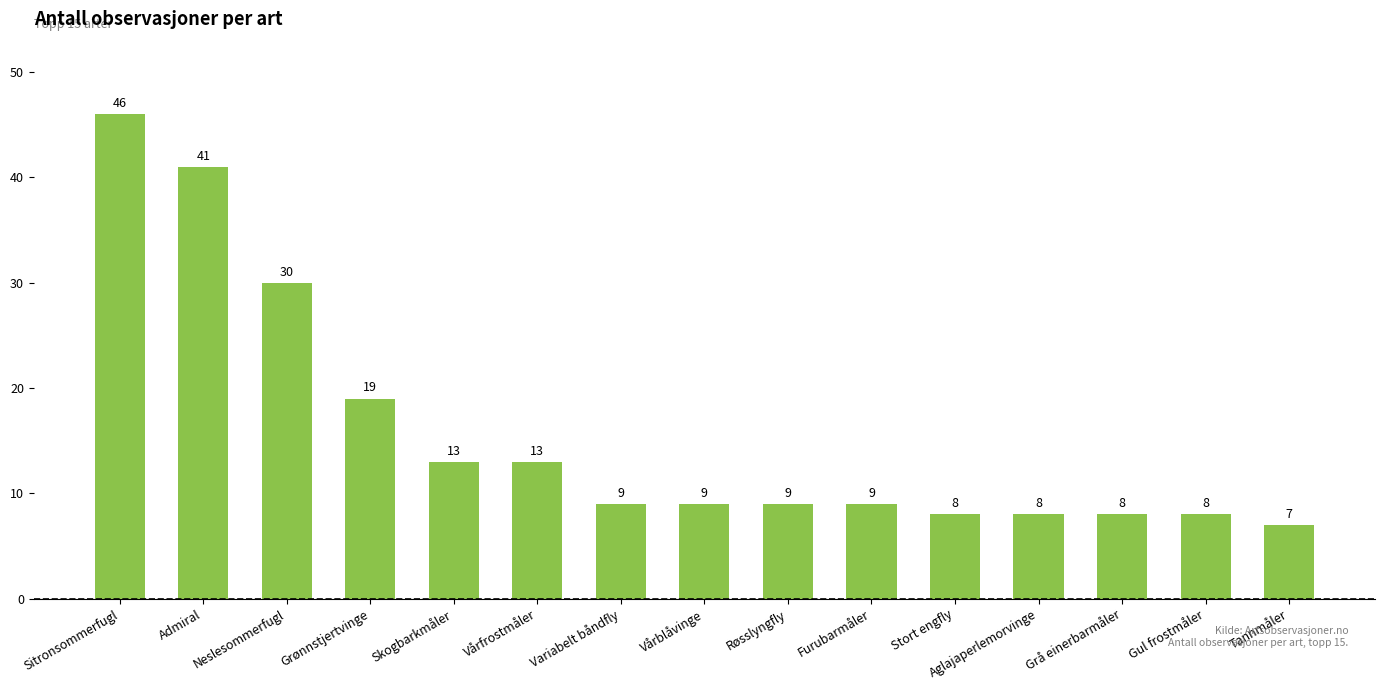

Between Neslesommerfugl and Furubarmåler, which is larger?

Neslesommerfugl